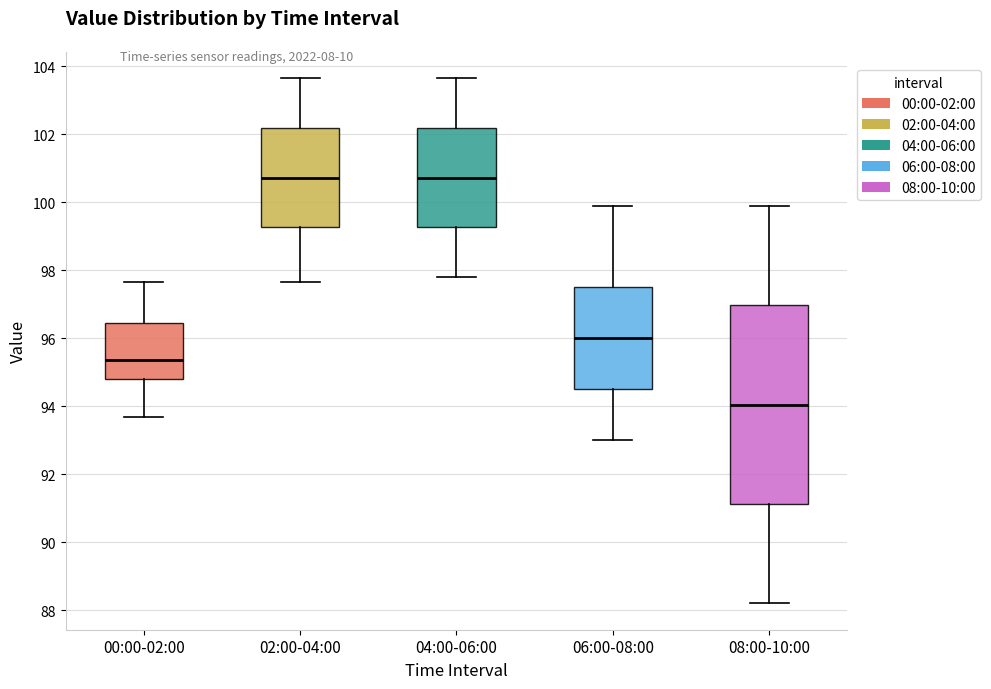

Reading left to right, read every box against the y-axis: the position of its median line, the range the box covers, and the ends of its whiskers. The values are not printed on the chart, so give them approximately, as read against the axis.

00:00-02:00: median 95.4, box 94.8 to 96.4, whiskers 93.6 to 97.6
02:00-04:00: median 100.8, box 99.2 to 102.2, whiskers 97.6 to 103.6
04:00-06:00: median 100.8, box 99.2 to 102.2, whiskers 97.8 to 103.6
06:00-08:00: median 96.0, box 94.6 to 97.6, whiskers 93.0 to 100.0
08:00-10:00: median 94.0, box 91.2 to 97.0, whiskers 88.2 to 100.0